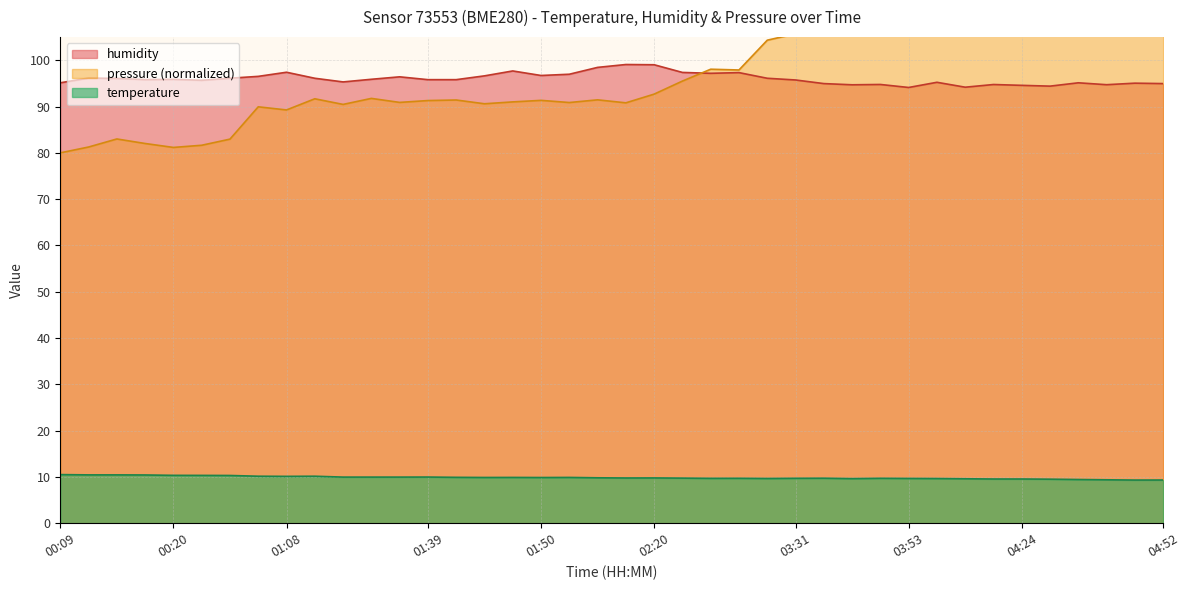

Read the temperature value at 03:53.

9.7